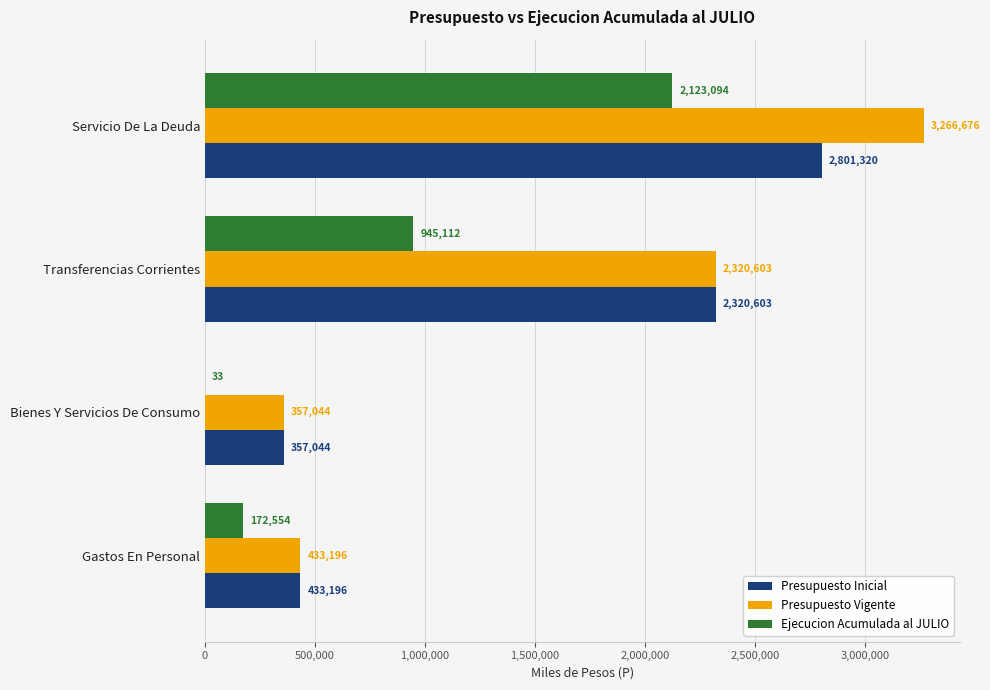

The Presupuesto Inicial series shows 357044 at Bienes Y Servicios De Consumo. True or false?

True